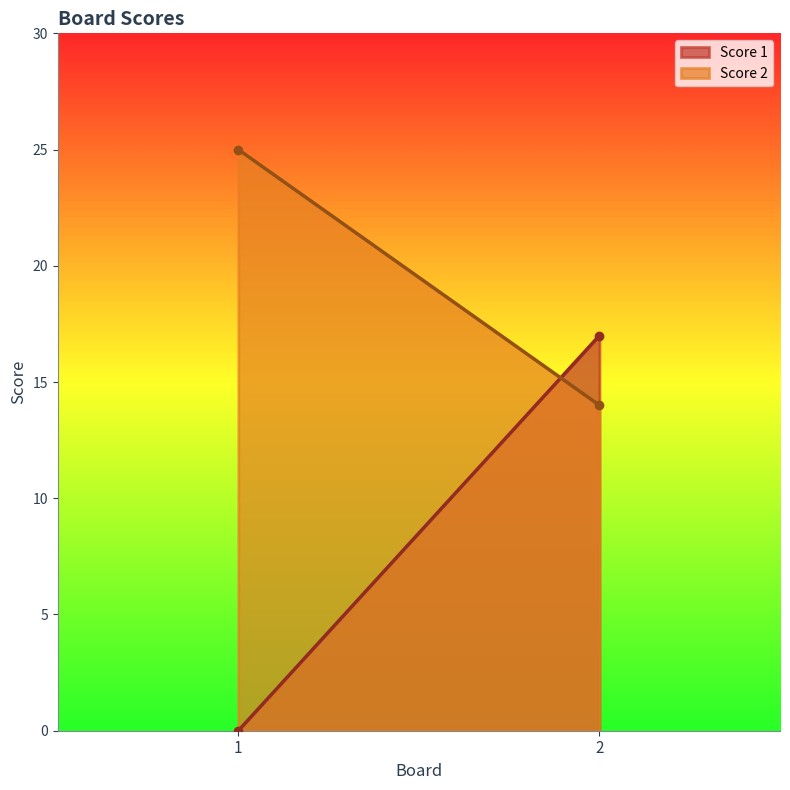

What are all the series names shown in the legend?

Score 1, Score 2